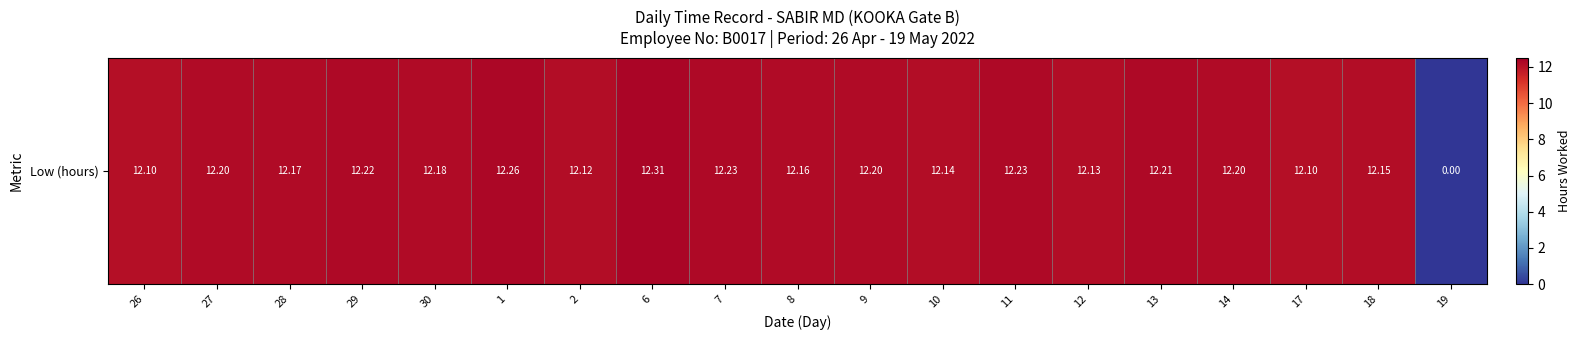

What is the difference between the second highest and second lowest values?

0.2